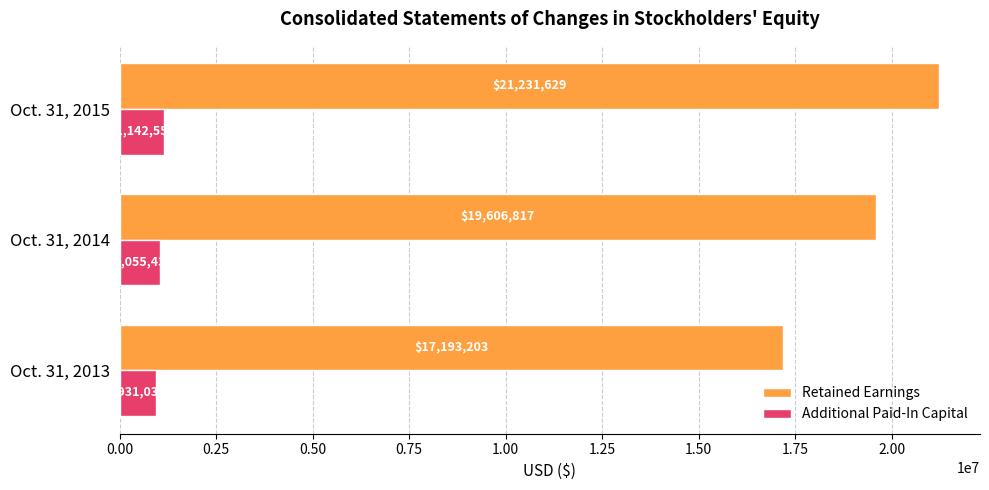

Rank the series by their maximum value, from highest to lowest.

Retained Earnings, Additional Paid-In Capital